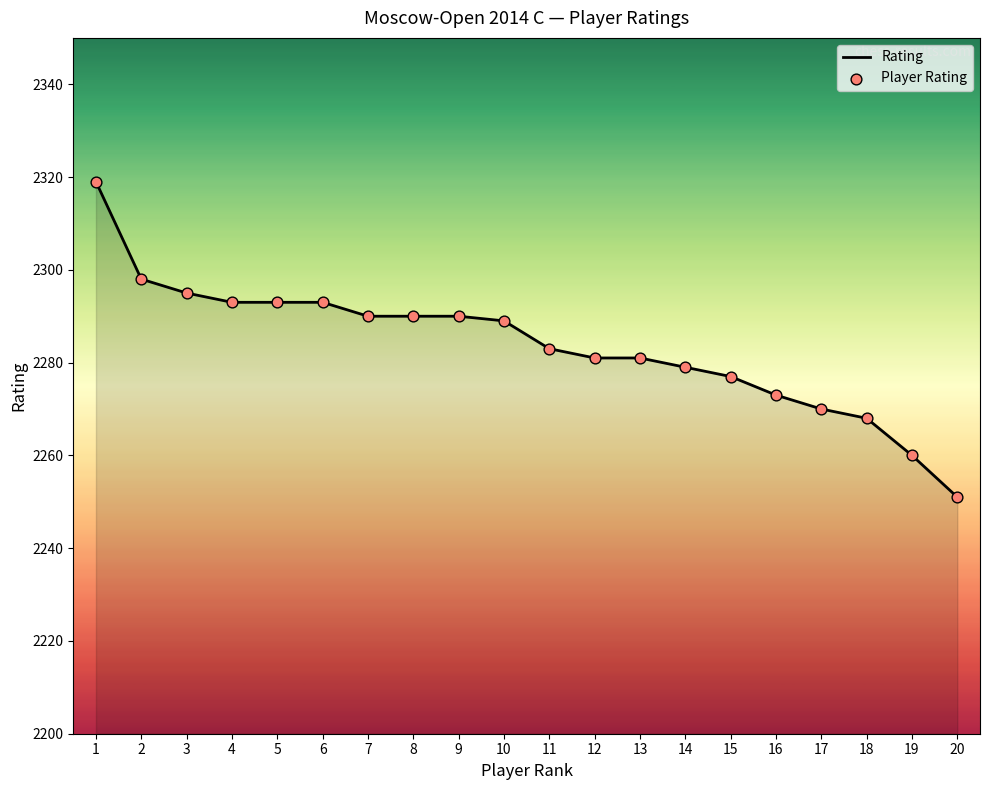

Approximately how many times larger is the value at 5 compared to 6?

1.0